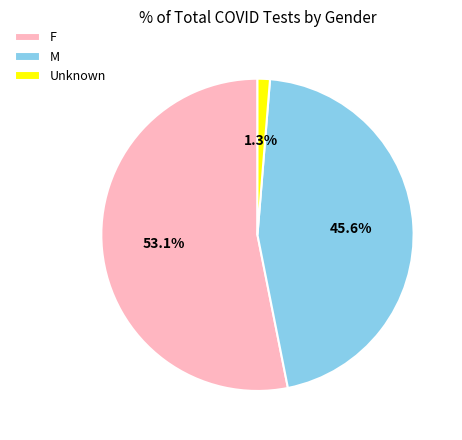

Which category accounts for the majority?

F